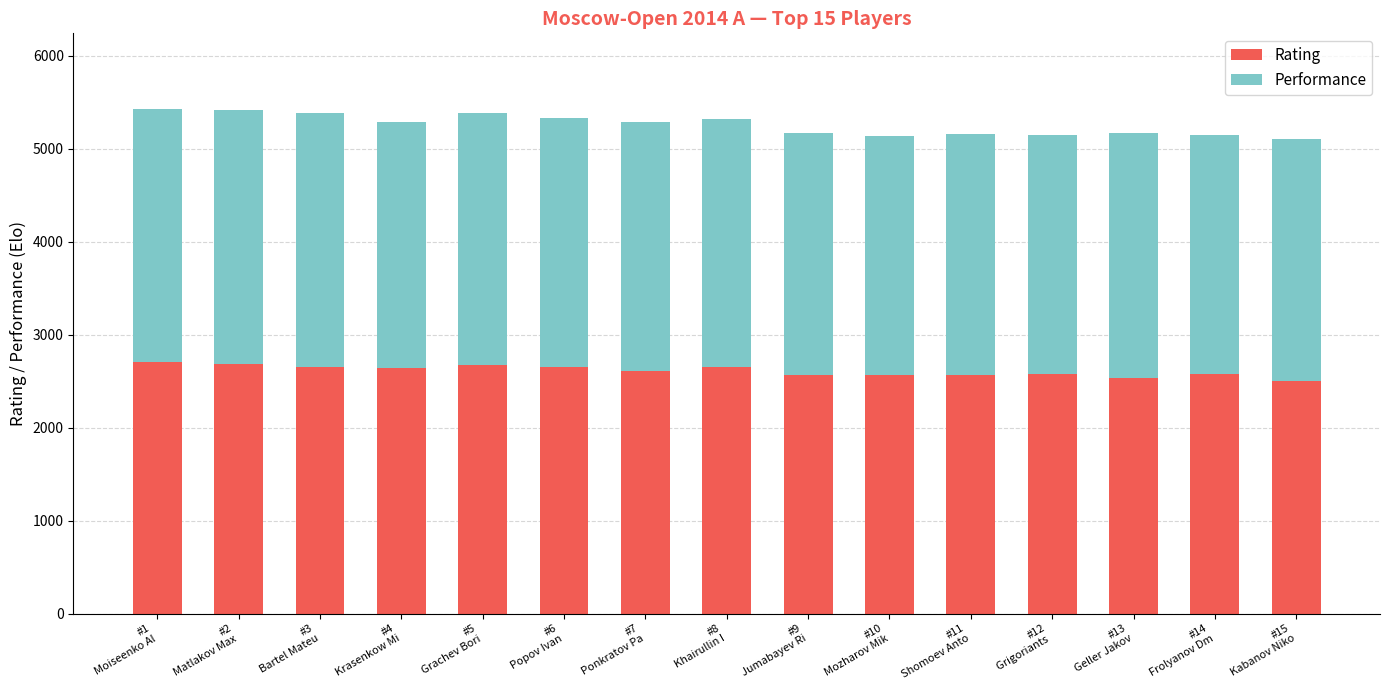

What is the difference between the second highest and minimum values in the Rating series?

189